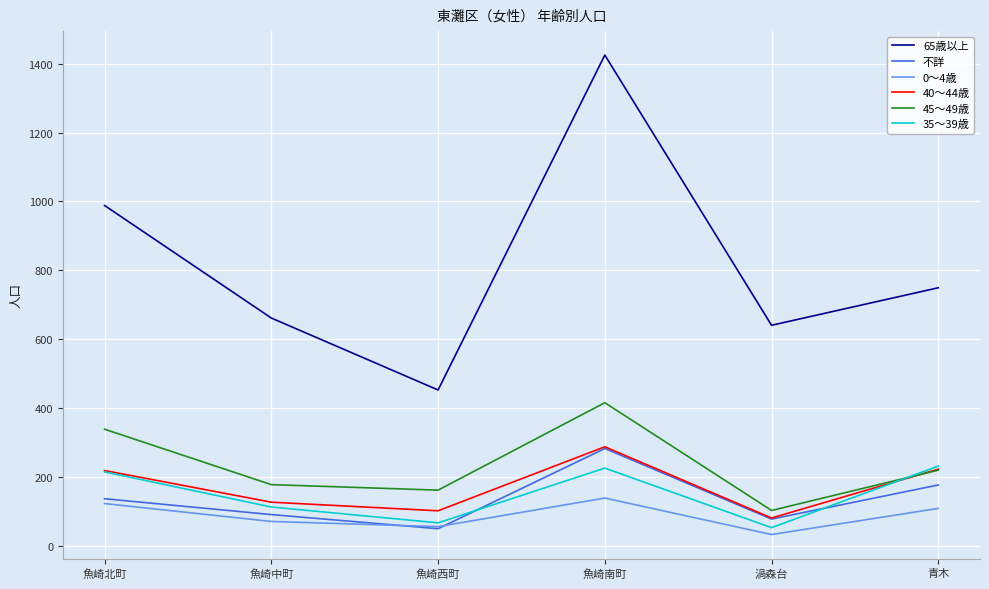

What is the difference between the maximum and minimum values in the 65歳以上 series?

973